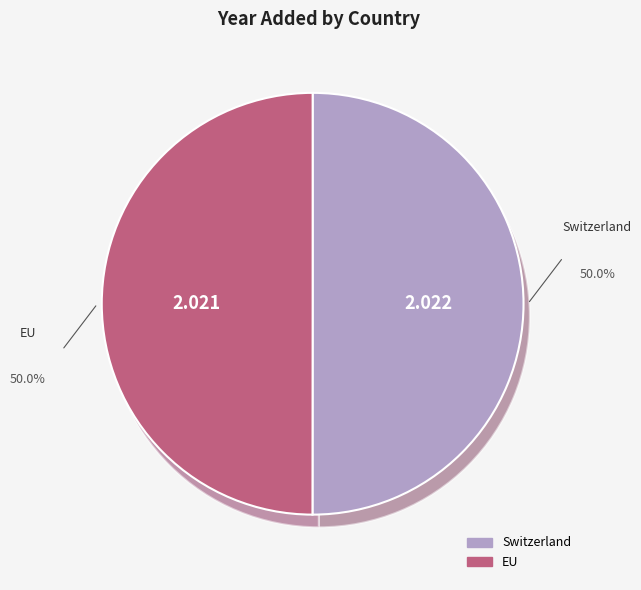

Which slice represents more than half of the pie?

Switzerland